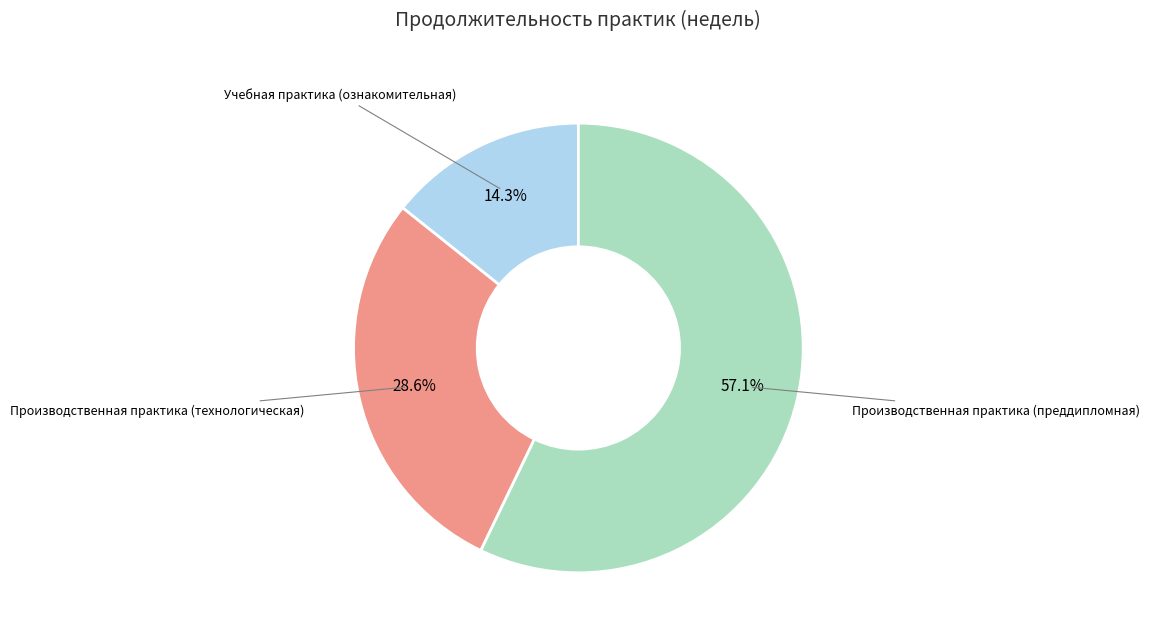

Which category accounts for the majority?

Производственная практика (преддипломная)